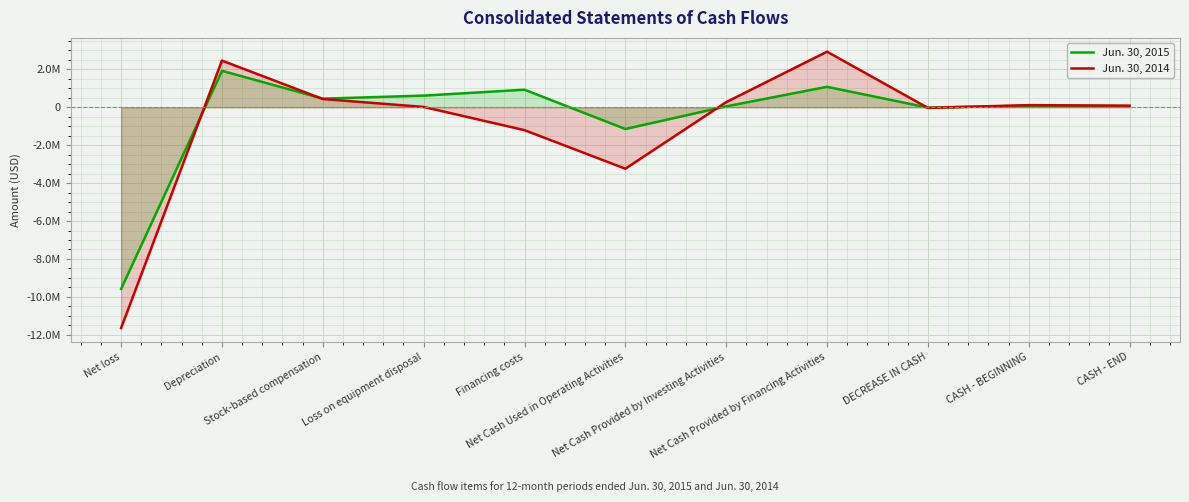

How many negative values does the Jun. 30, 2014 series have?

4